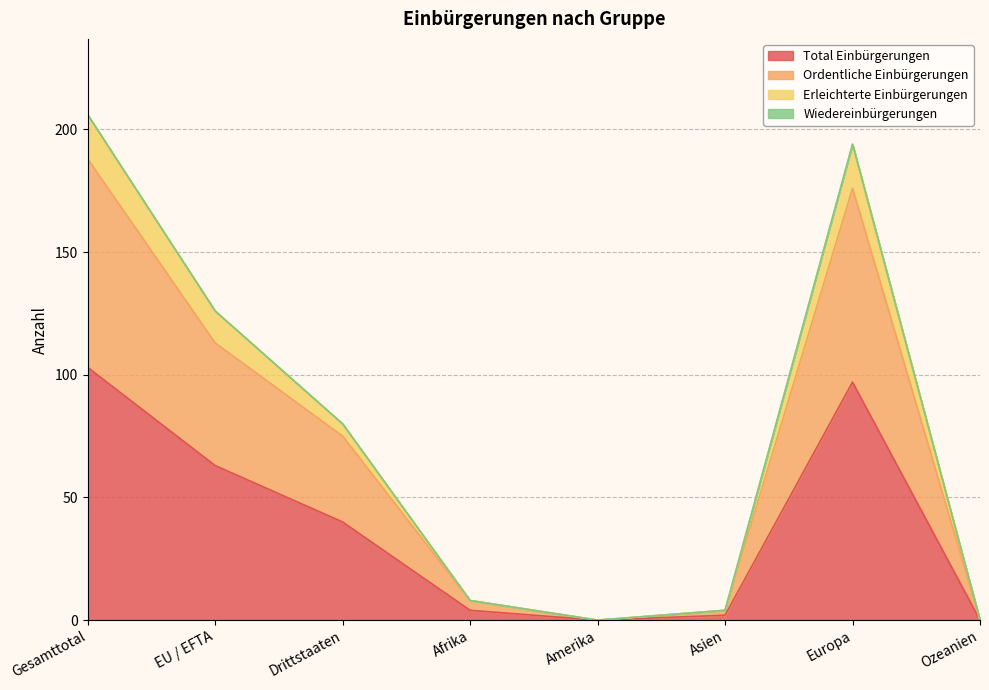

What is the maximum value for Total Einbürgerungen?

103